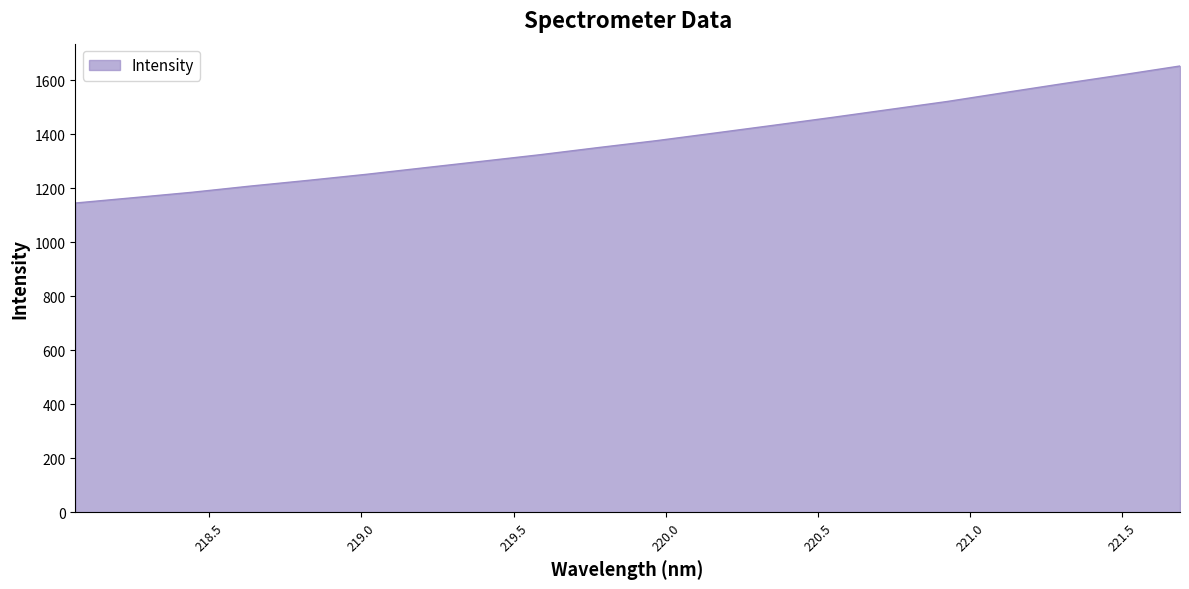

What is the greatest value displayed?

1652.8